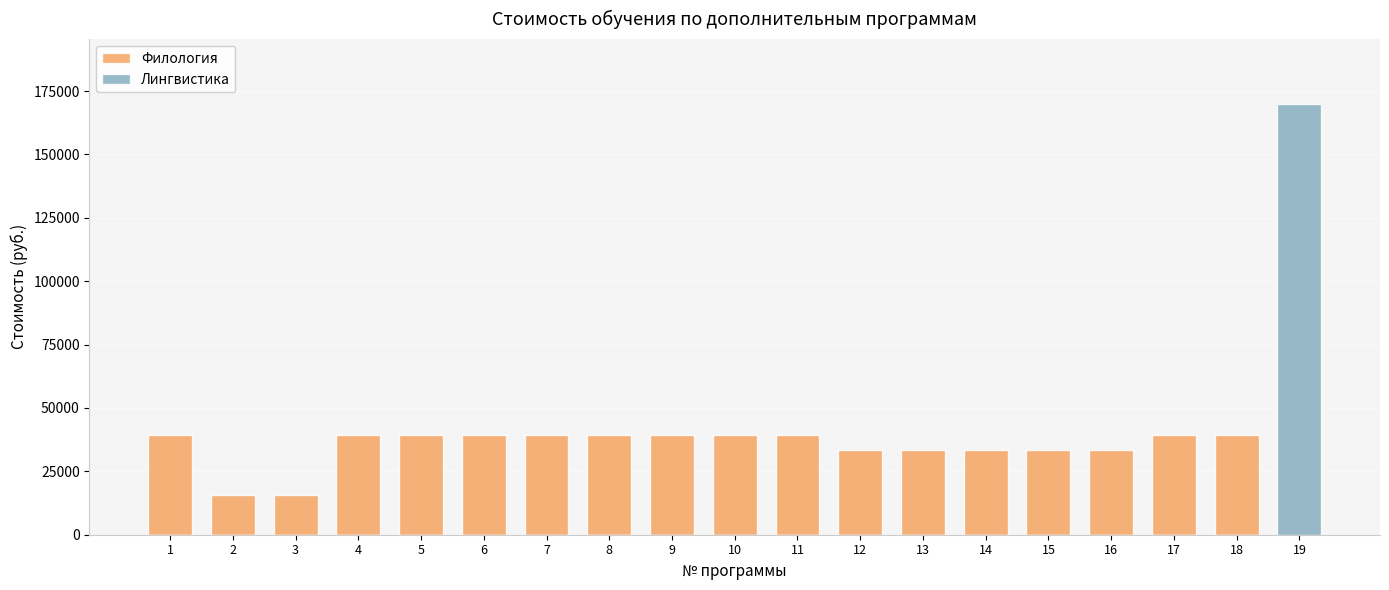

Is the value of Лингвистика at 11 greater than the value of Филология at 11?

No